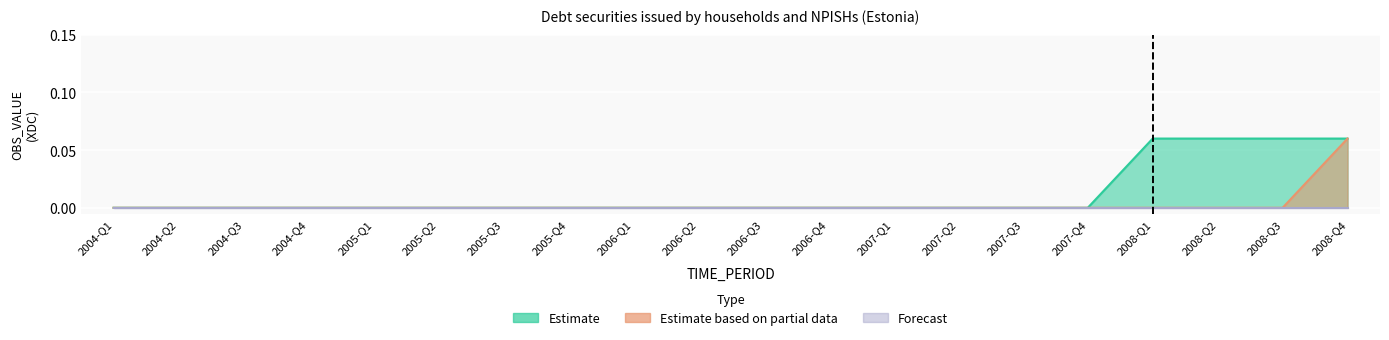

At which category is the sum across all series the highest?

2008-Q4